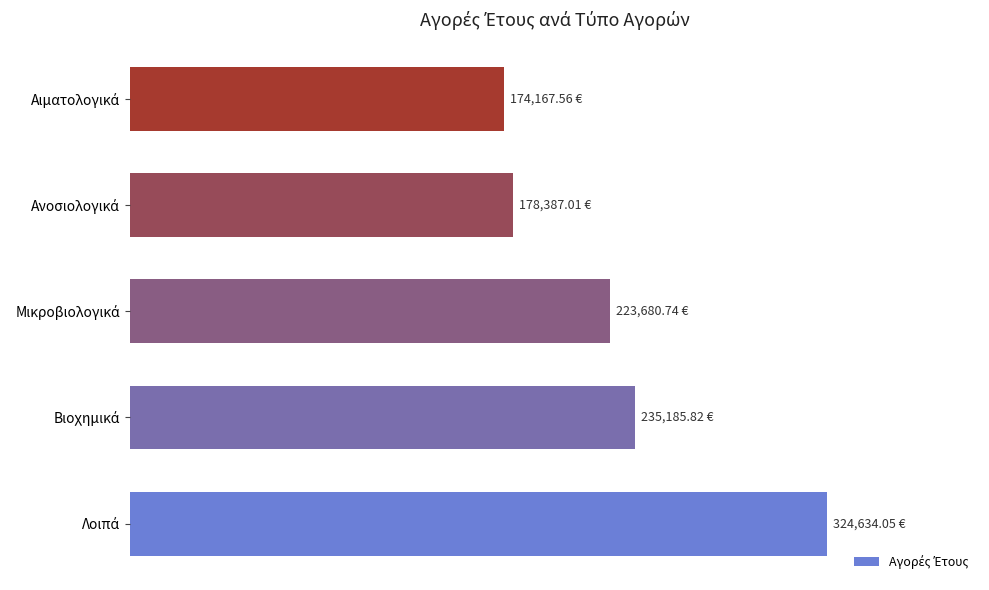

Are the bars horizontal?

Yes